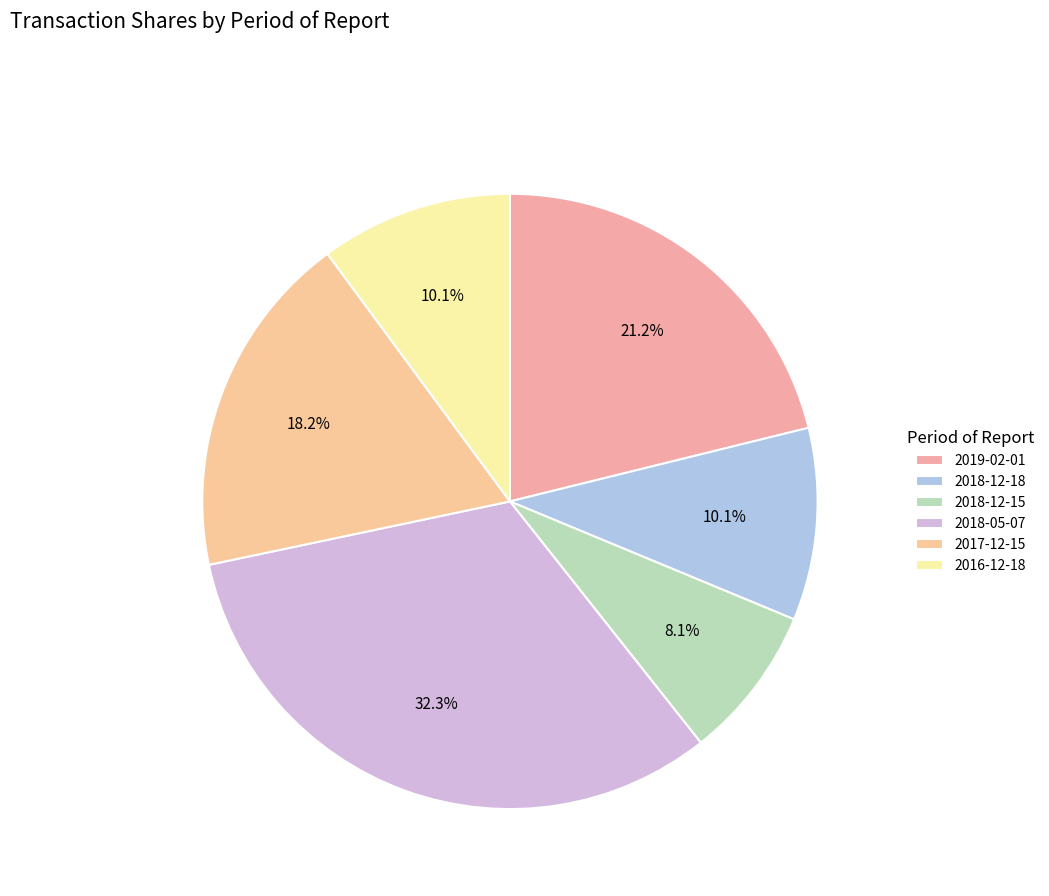

To the nearest percent, what percentage of the pie is 2016-12-18?

10%